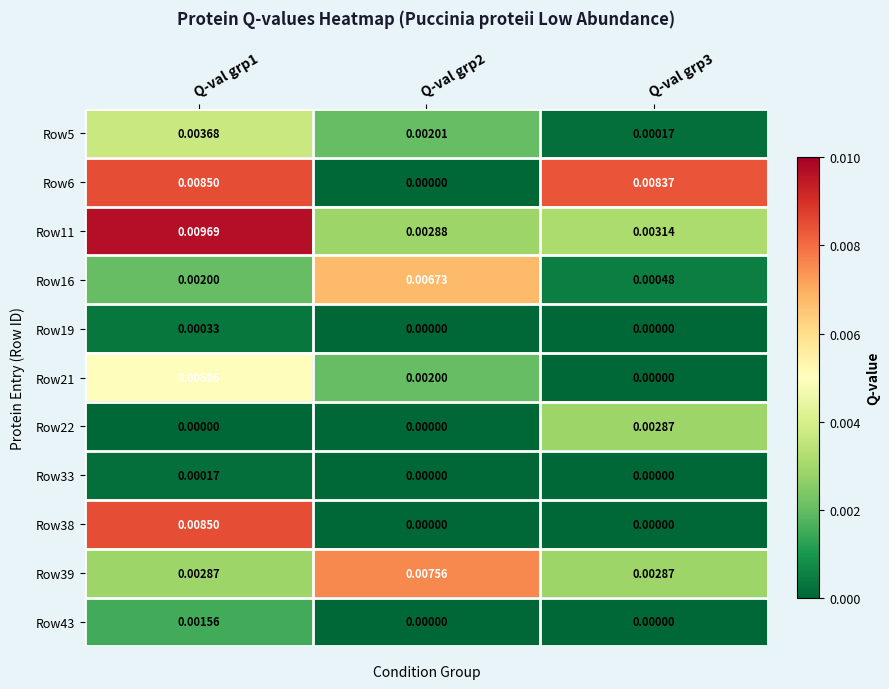

How many distinct data groups are displayed?

11